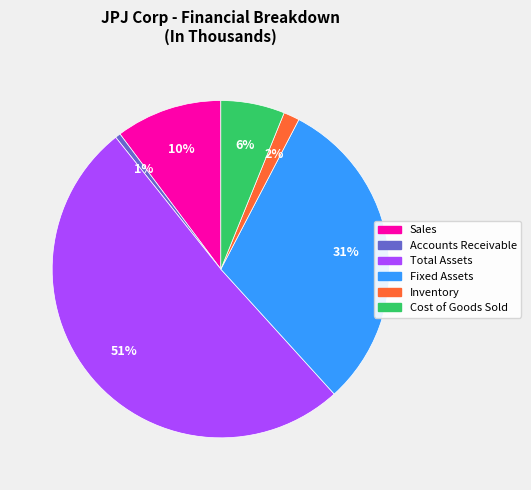

What is the smallest slice in the pie chart?

Accounts Receivable